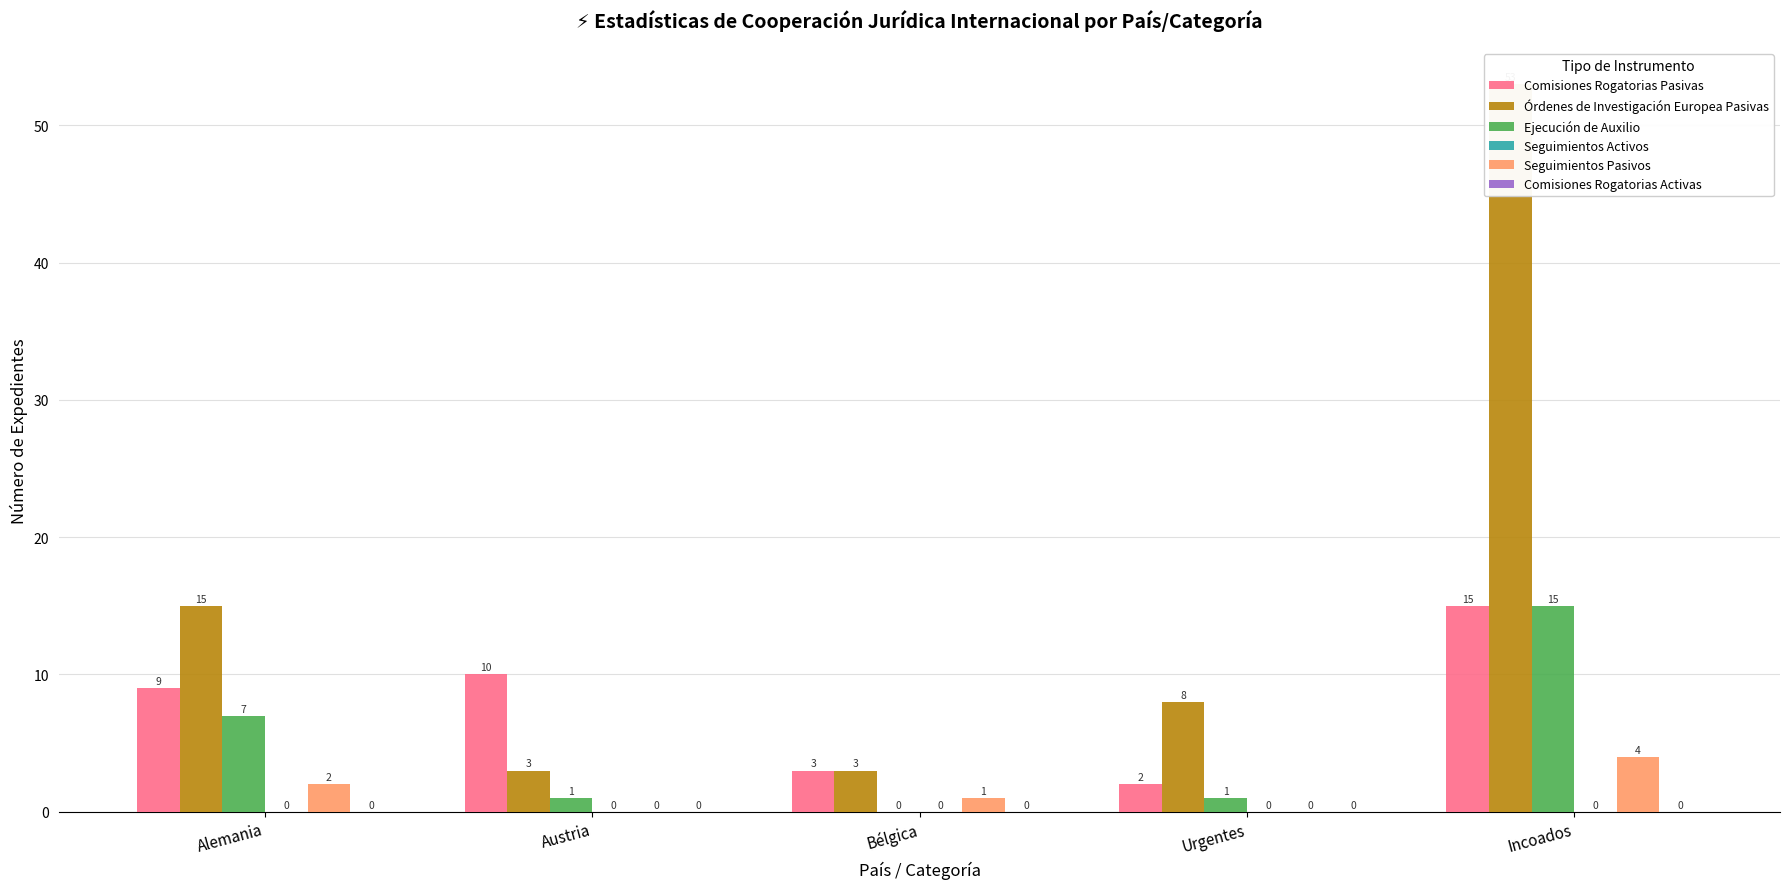

Is the value of Órdenes de Investigación Europea Pasivas at Urgentes greater than the value of Seguimientos Activos at Urgentes?

Yes